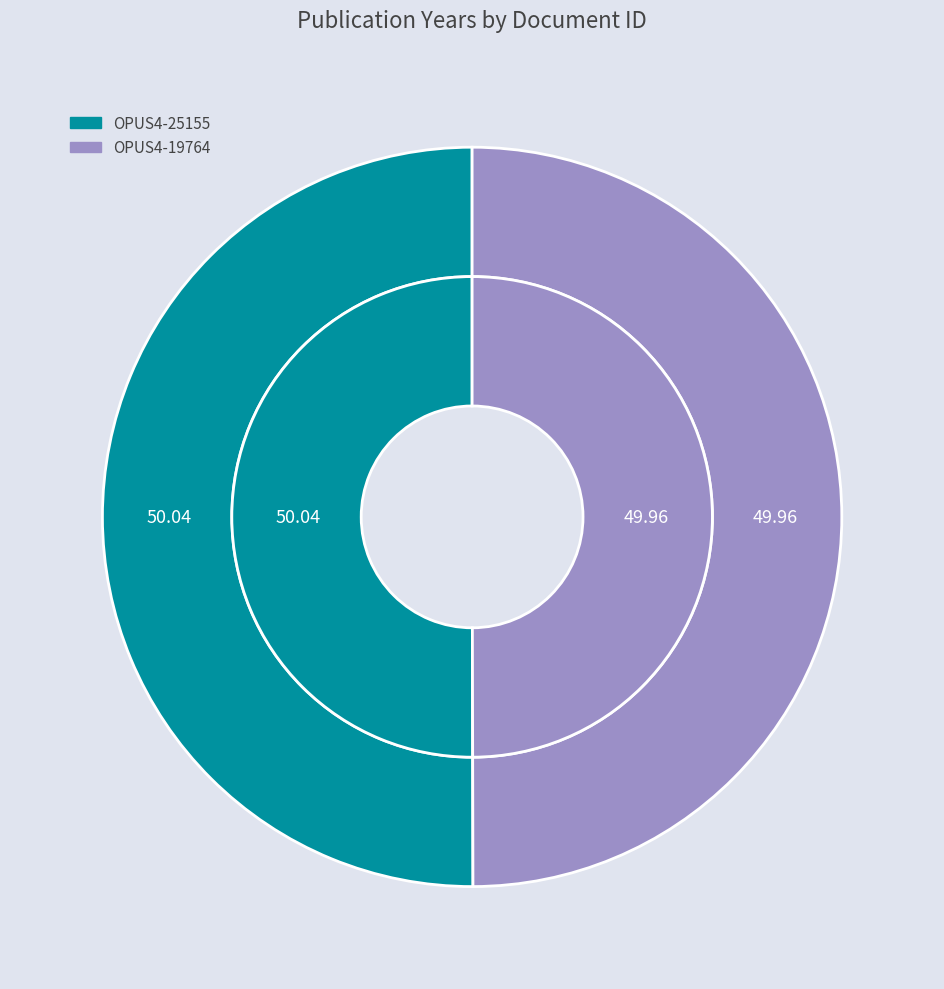

Which has a higher value, OPUS4-19764 or OPUS4-25155?

OPUS4-25155